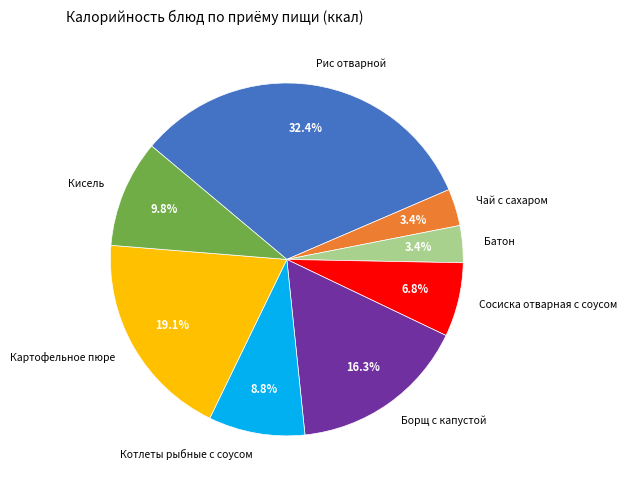

Between Батон and Сосиска отварная с соусом, which is larger?

Сосиска отварная с соусом